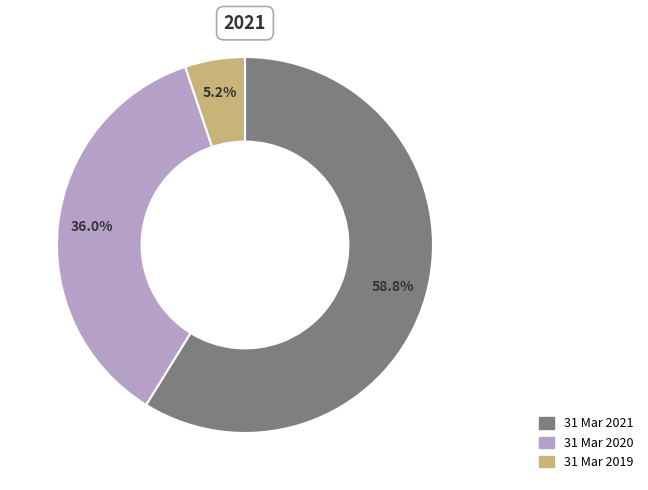

To the nearest percent, what is the difference between the largest and smallest slice percentages?

54%